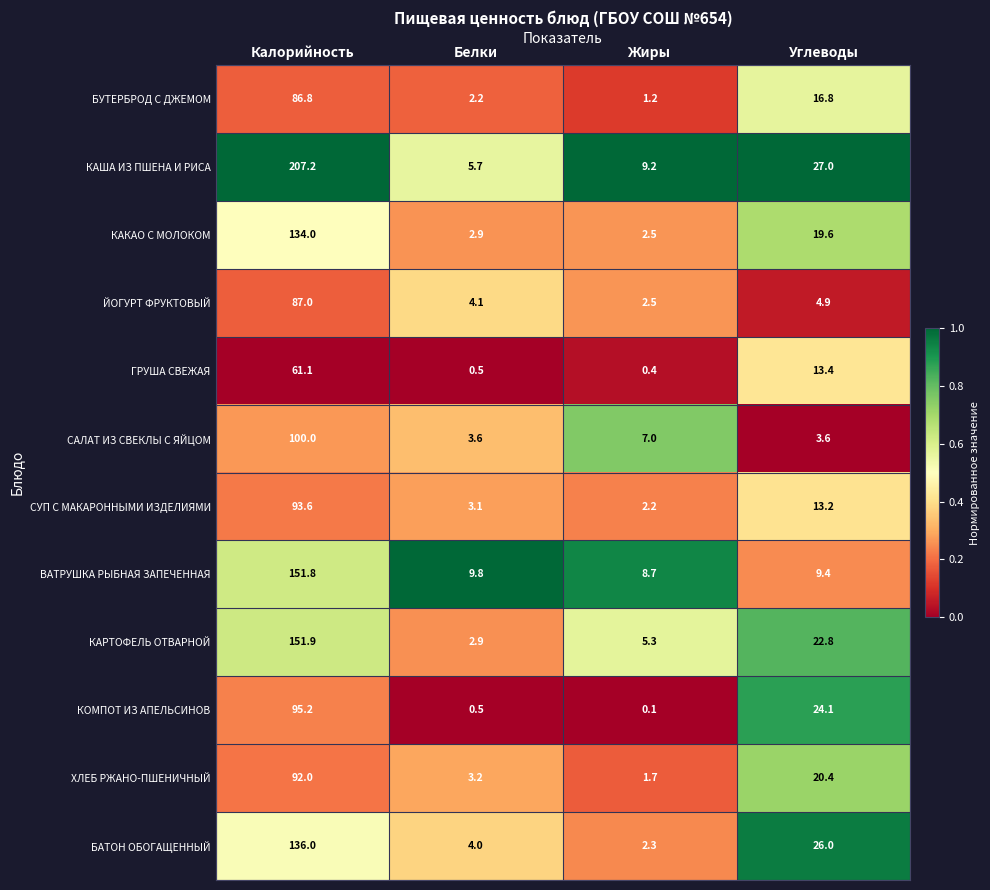

What is the difference between the maximum and minimum values in the ХЛЕБ РЖАНО-ПШЕНИЧНЫЙ series?

90.3